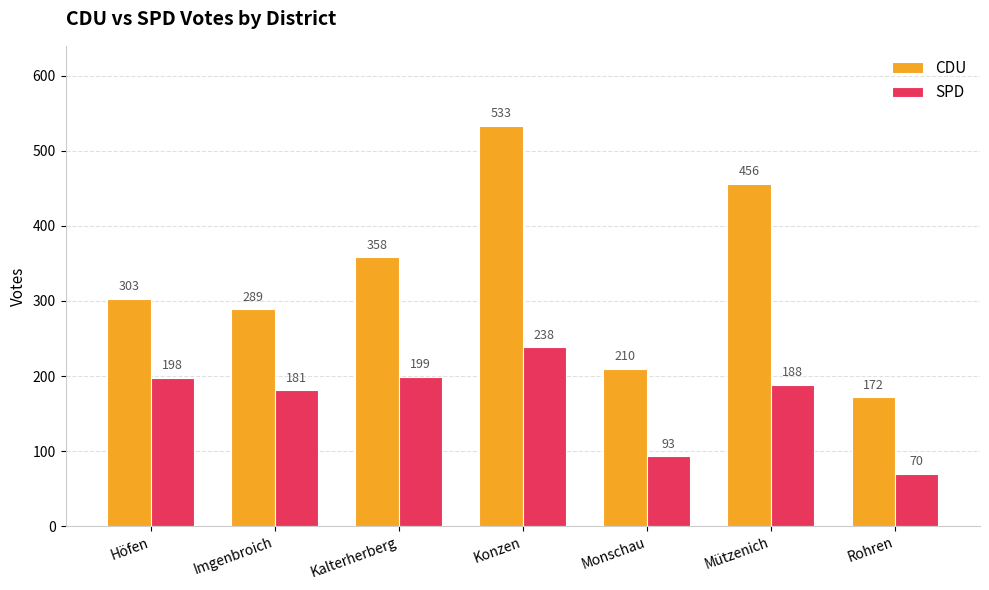

Where is CDU nearest to the value 352?

Kalterherberg